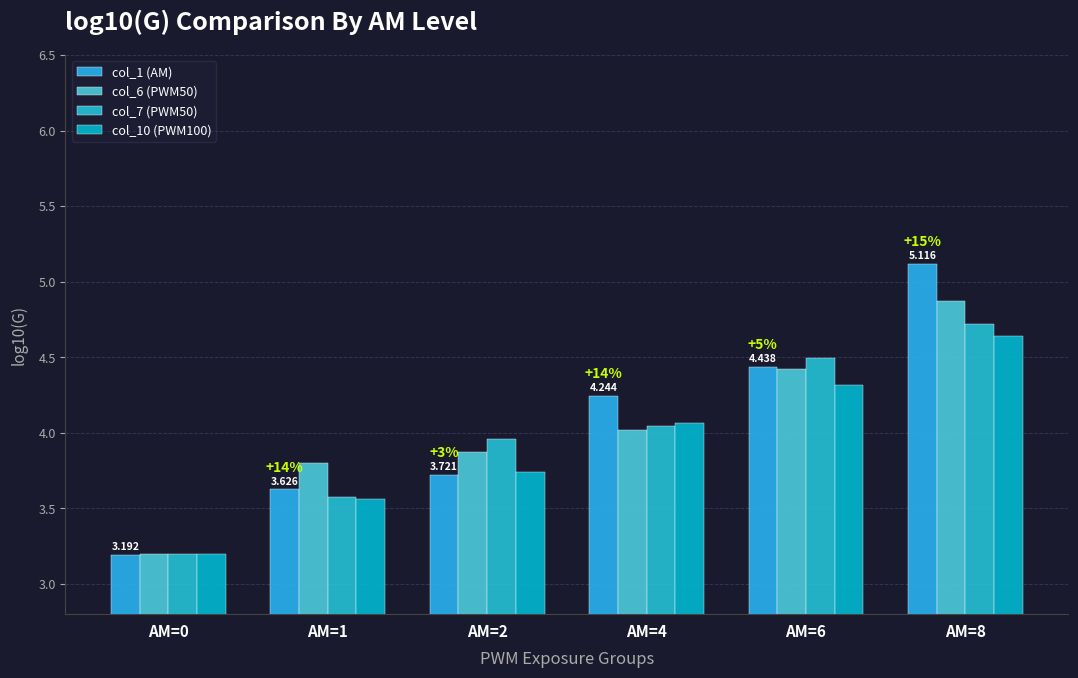

Where does the col_1 (AM) series first go above 4?

AM=4